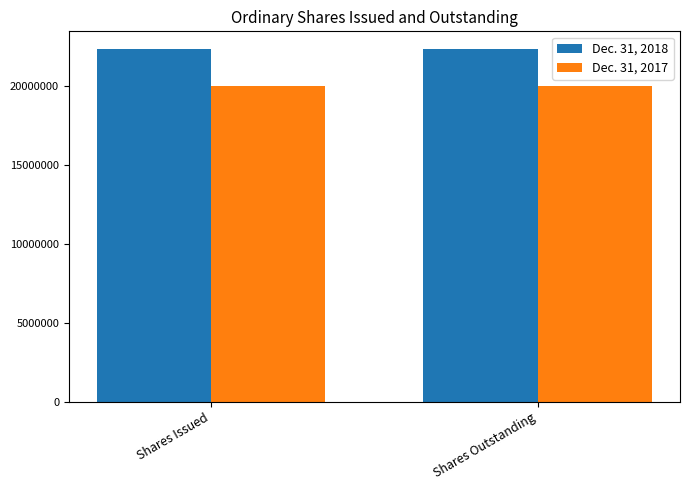

What is the minimum value for Dec. 31, 2018?

22354793